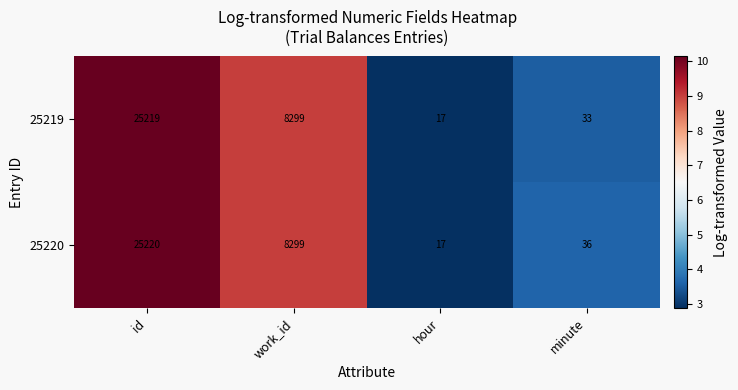

At which category is the sum across all series the highest?

id